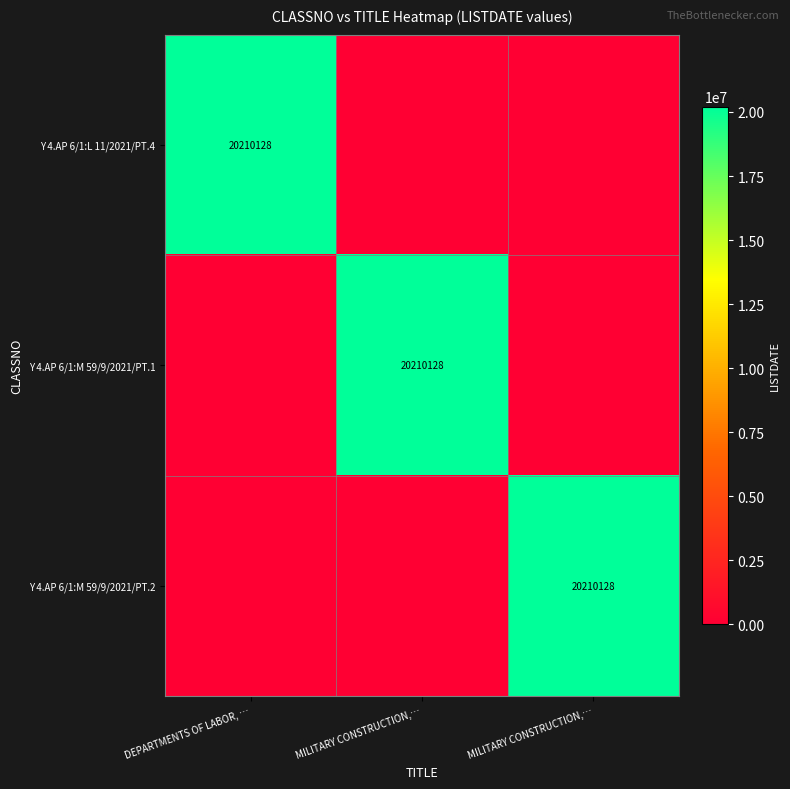

What is the average value of the Y 4.AP 6/1:L 11/2021/PT.4 series?

6736709